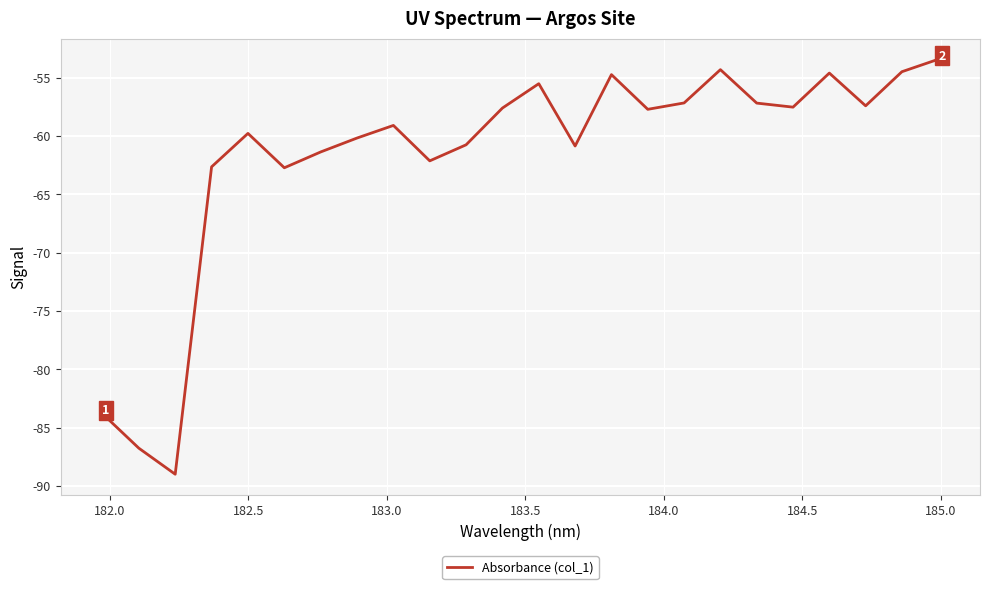

What is the smallest value displayed?

-89.0